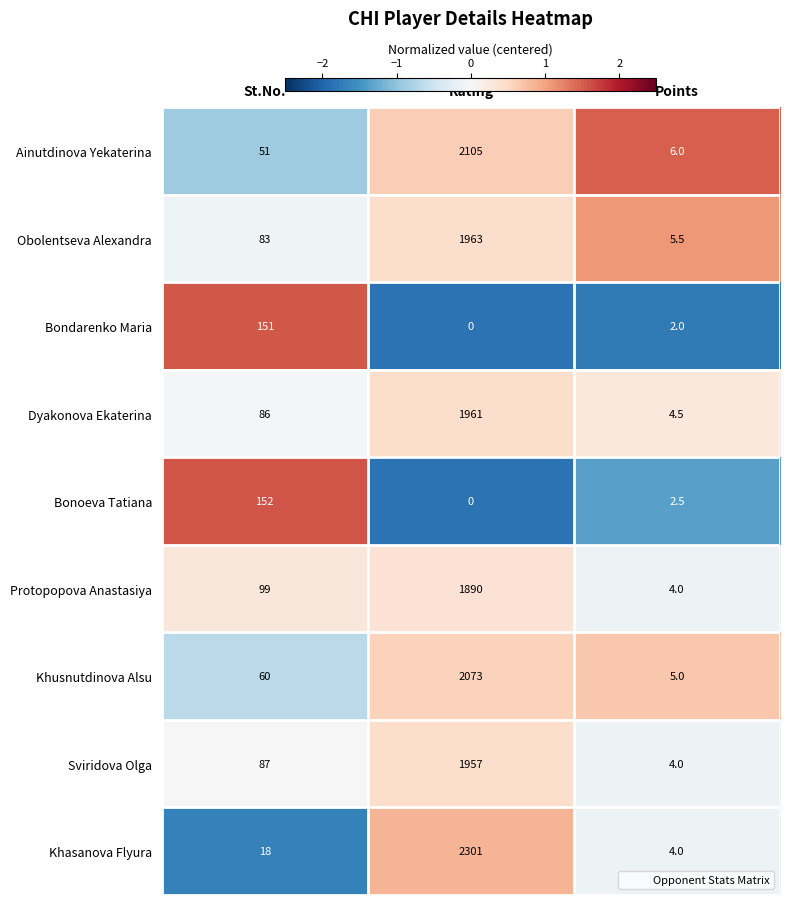

The Khasanova Flyura series shows 30.5 at St.No.. True or false?

False